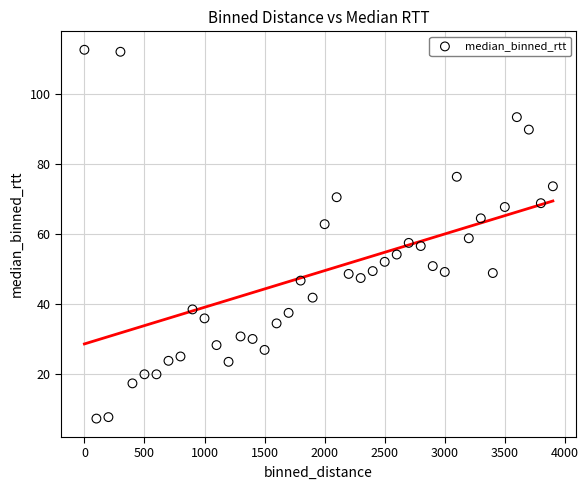

What is the range of X values (max minus min)?

3900.0